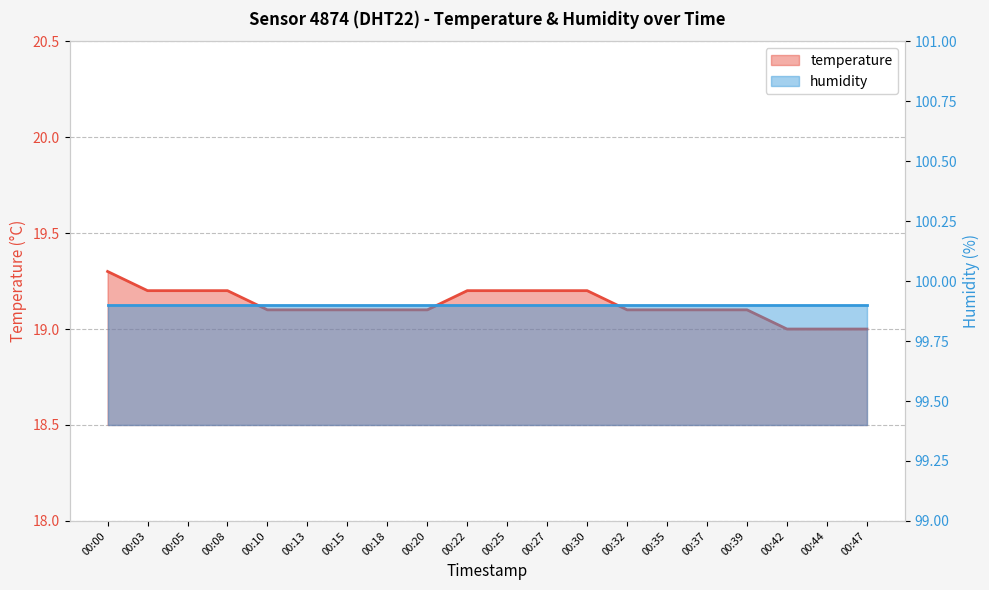

How many data points are above 19?

17